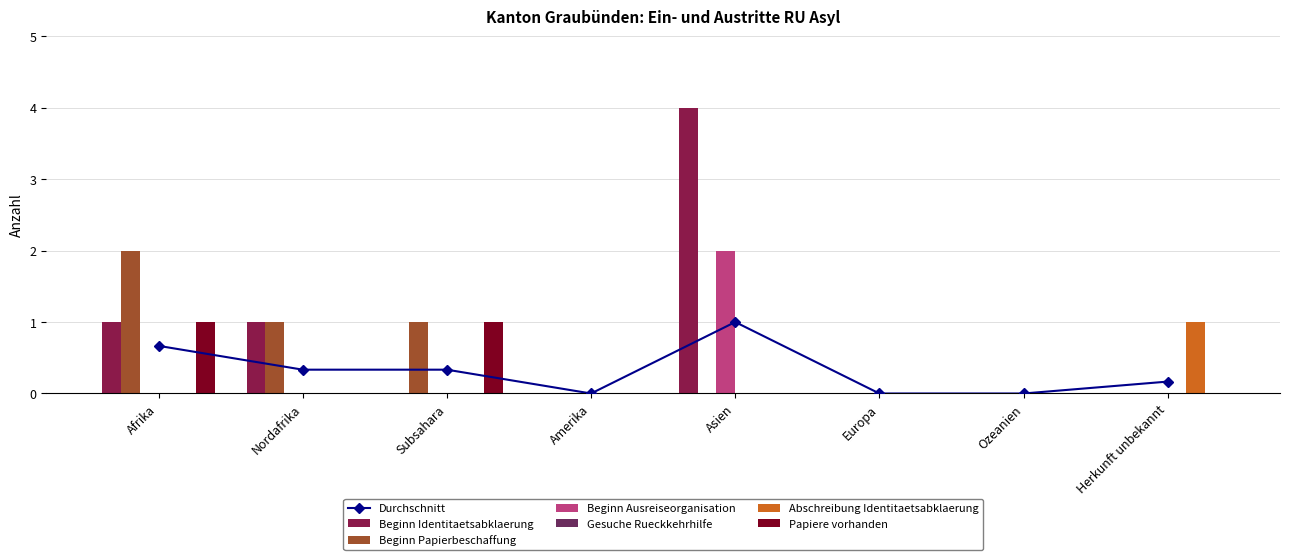

At Ozeanien, list the series in order from largest to smallest.

Beginn Identitaetsabklaerung, Beginn Papierbeschaffung, Beginn Ausreiseorganisation, Abschreibung Identitaetsabklaerung, Papiere vorhanden